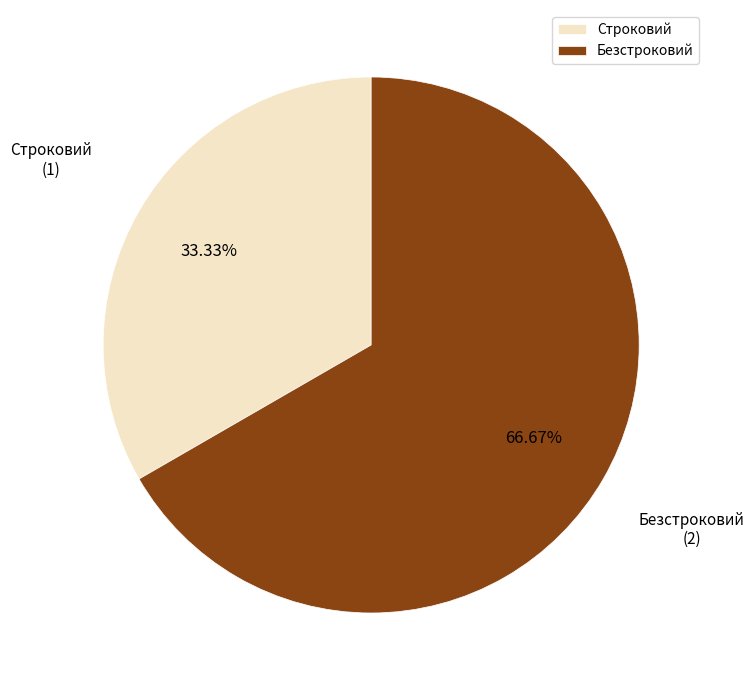

Does Безстроковий account for over 50% of the chart?

Yes